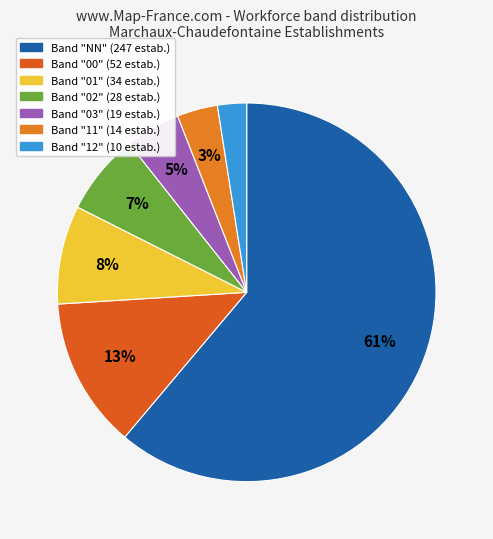

Count the number of slices in the pie.

7